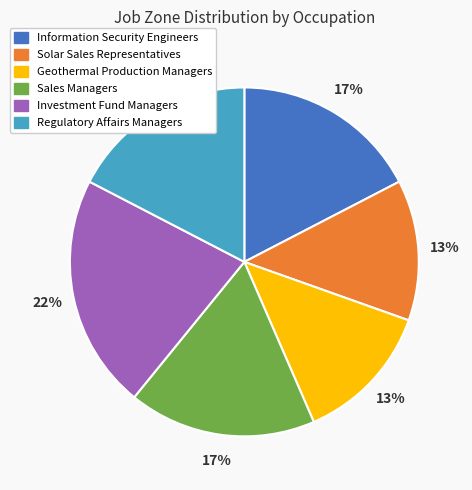

Does Regulatory Affairs Managers account for over 50% of the chart?

No